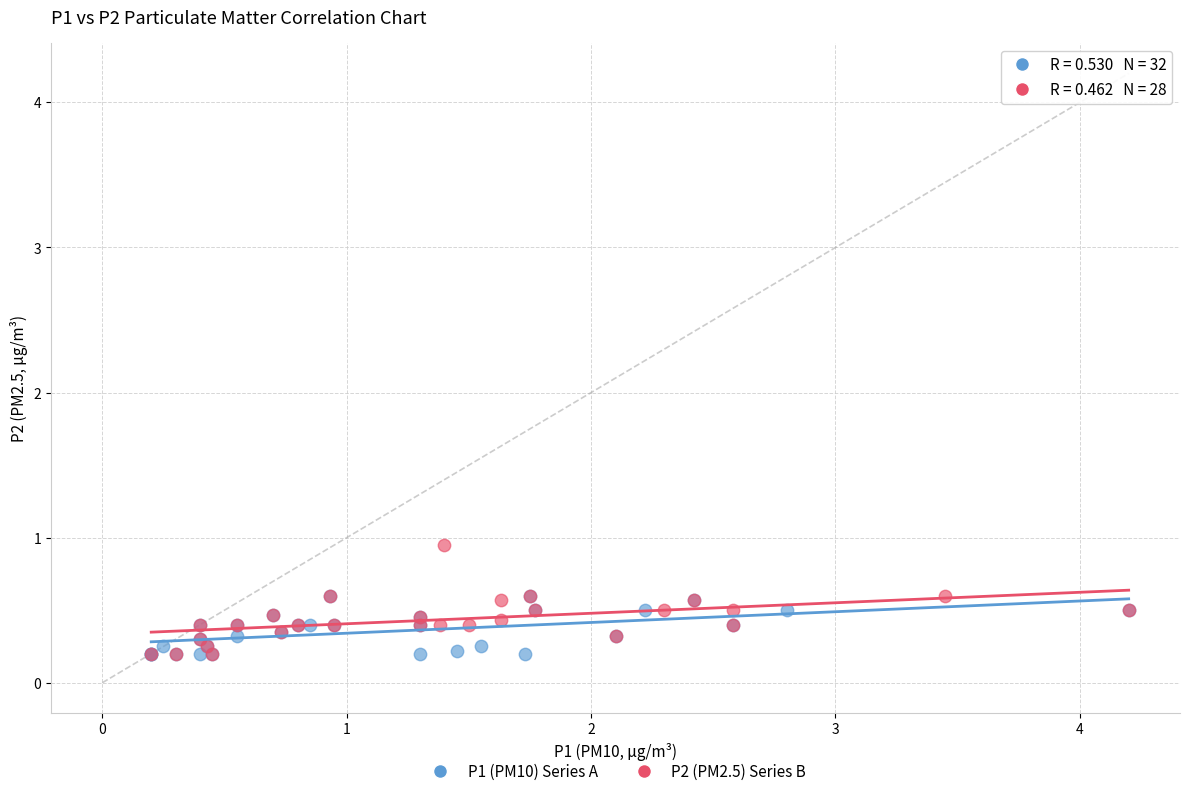

Which series has the largest Y range (max minus min)?

P2 (PM2.5) Series B